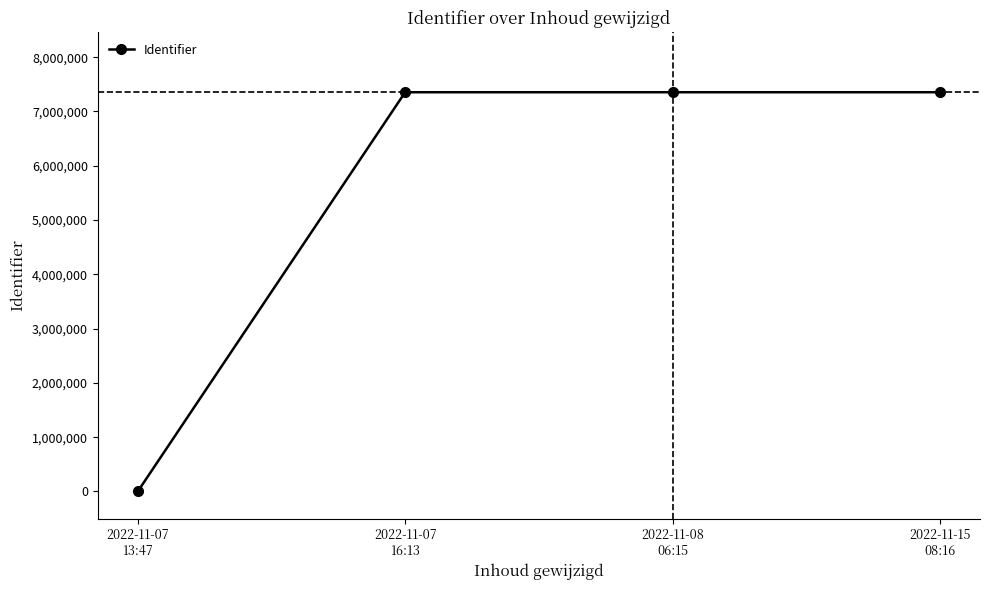

True or false: there are more than 1 points higher than both neighbors.

False